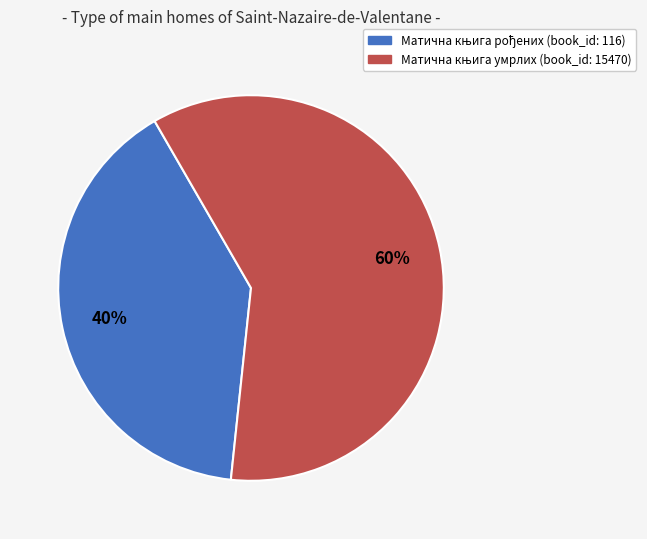

To the nearest percent, what is the difference between the largest and smallest slice percentages?

20%